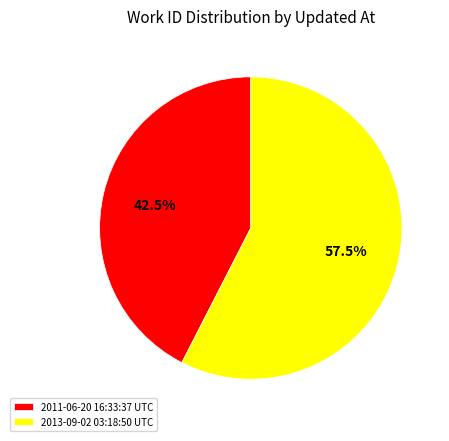

Between 2013-09-02 03:18:50 UTC and 2011-06-20 16:33:37 UTC, which is larger?

2013-09-02 03:18:50 UTC